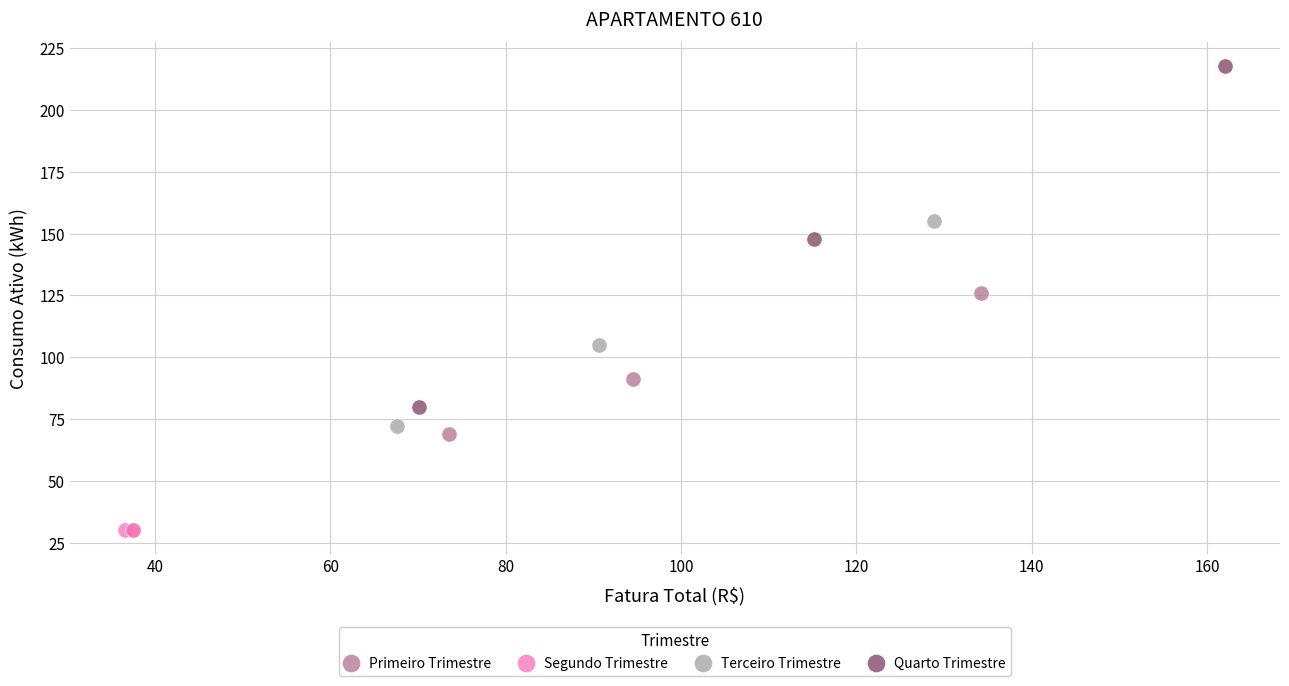

What are all the series names shown in the legend?

Primeiro Trimestre, Segundo Trimestre, Terceiro Trimestre, Quarto Trimestre